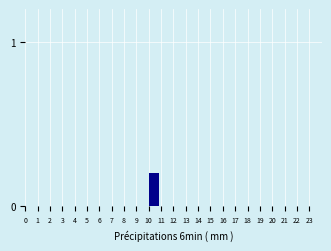

Reading left to right, list all the values displayed in this chart.

0=0.0	1=0.0	2=0.0	3=0.0	4=0.0	5=0.0	6=0.0	7=0.0	8=0.0	9=0.0	10=0.2	11=0.0	12=0.0	13=0.0	14=0.0	15=0.0	16=0.0	17=0.0	18=0.0	19=0.0	20=0.0	21=0.0	22=0.0	23=0.0